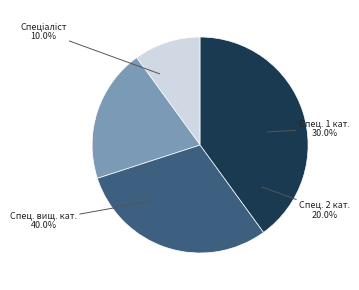

Which has a higher value, Спеціаліст другої категорії or Спеціаліст першої категорії?

Спеціаліст першої категорії